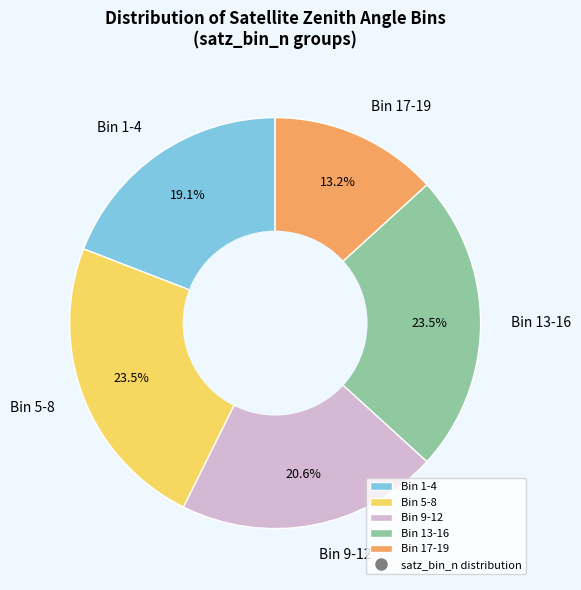

What is the smallest slice in the pie chart?

Bin 17-19